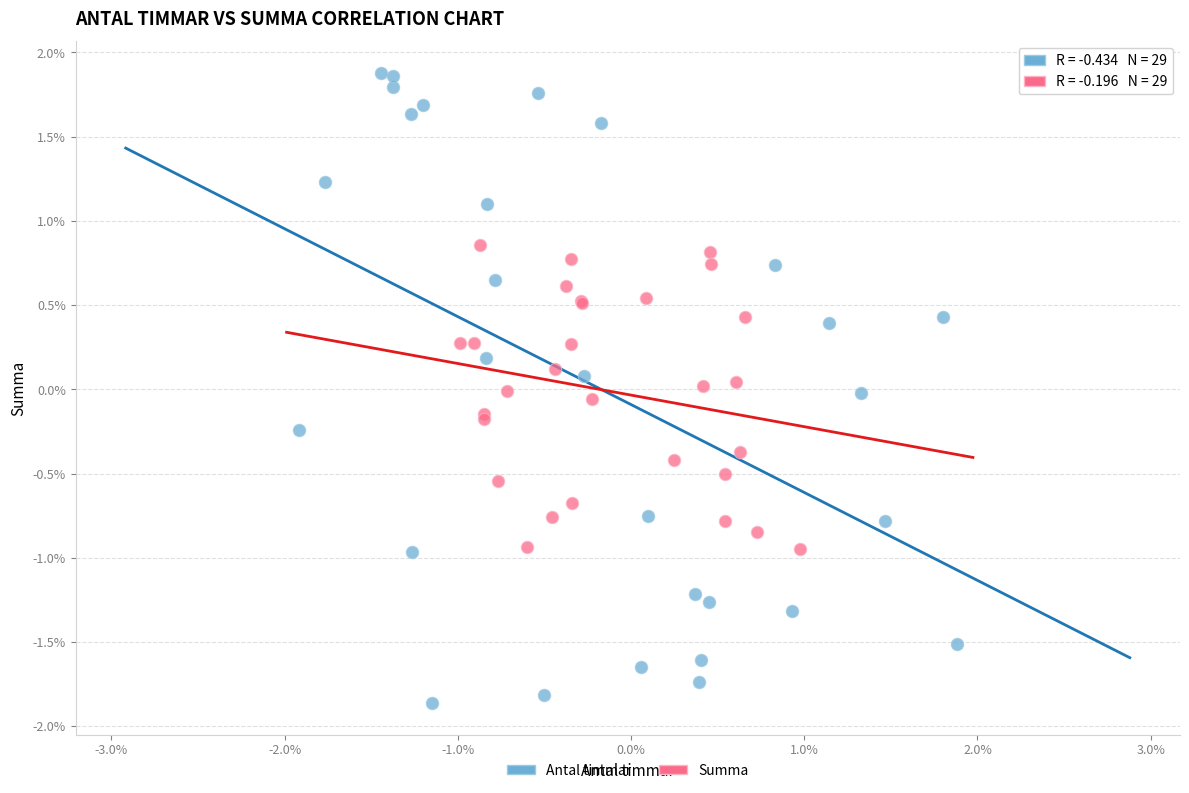

Which series has the widest spread of Y values?

Antal timmar